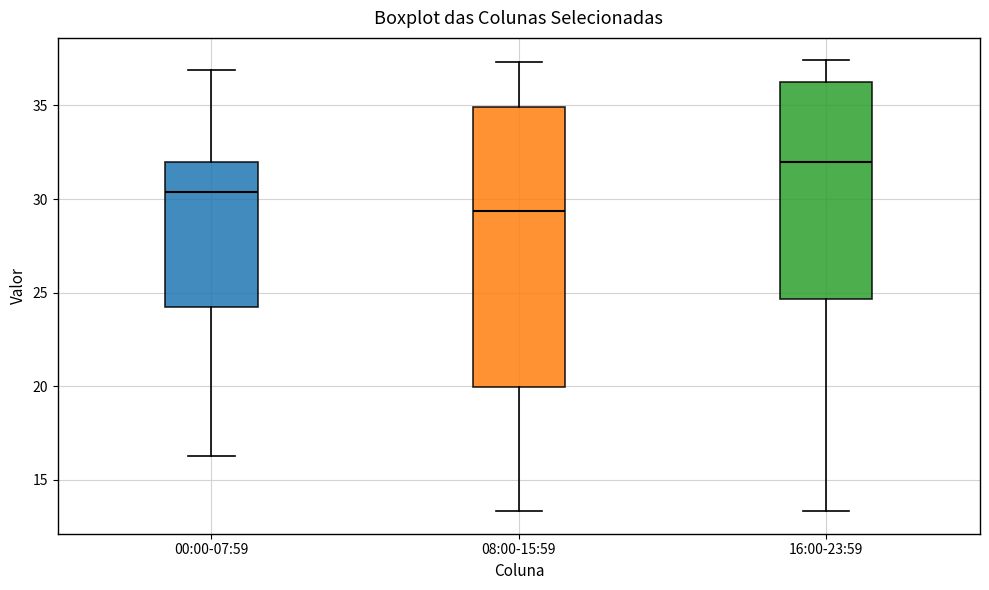

Which box is the tallest, from its lower edge to its upper edge?

08:00-15:59